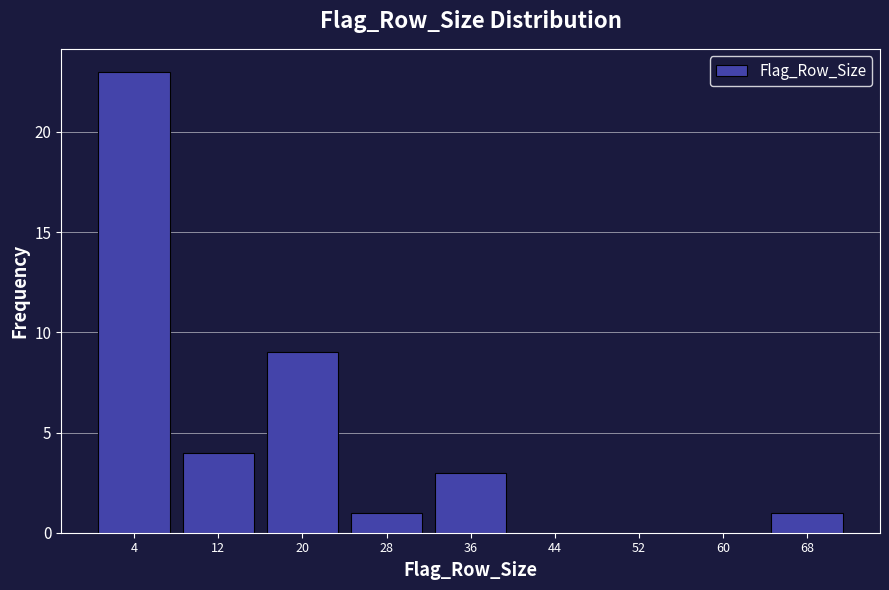

Reading left to right, transcribe this chart: for each bar, give the range it covers on the x-axis and its height. The values are not printed on the chart, so give them approximately, as read against the axis.

0 to 8: 23
8 to 16: 4
16 to 24: 9
24 to 32: 1
32 to 40: 3
40 to 48: 0
48 to 56: 0
56 to 64: 0
64 to 72: 1